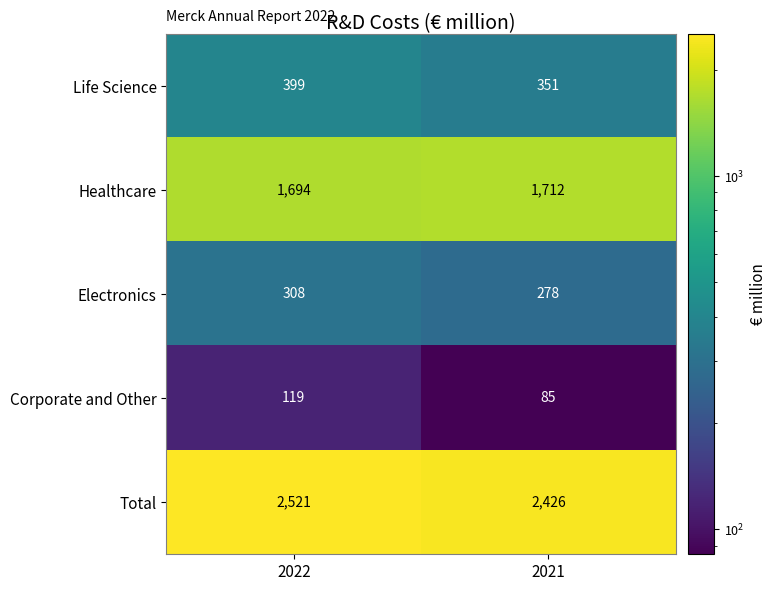

Which series has the largest total across all categories?

Total